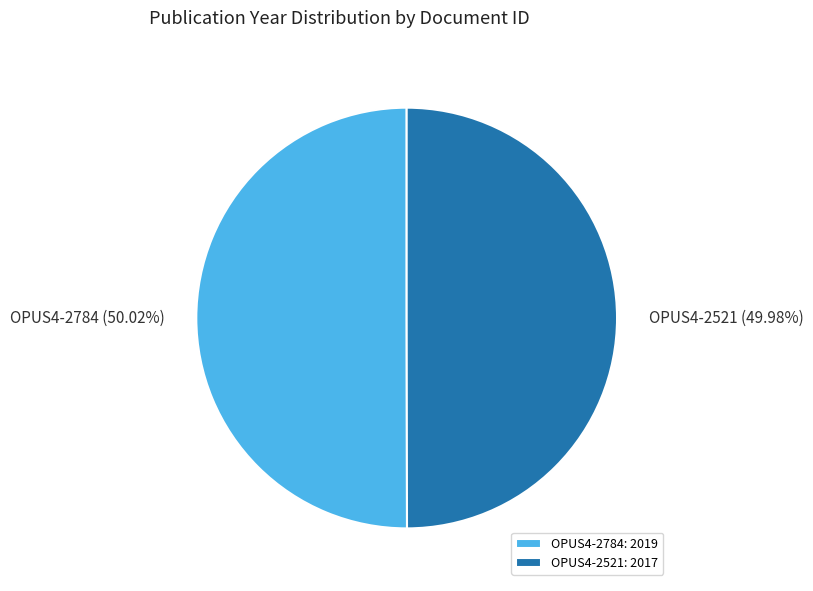

How many slices are in this pie chart?

2